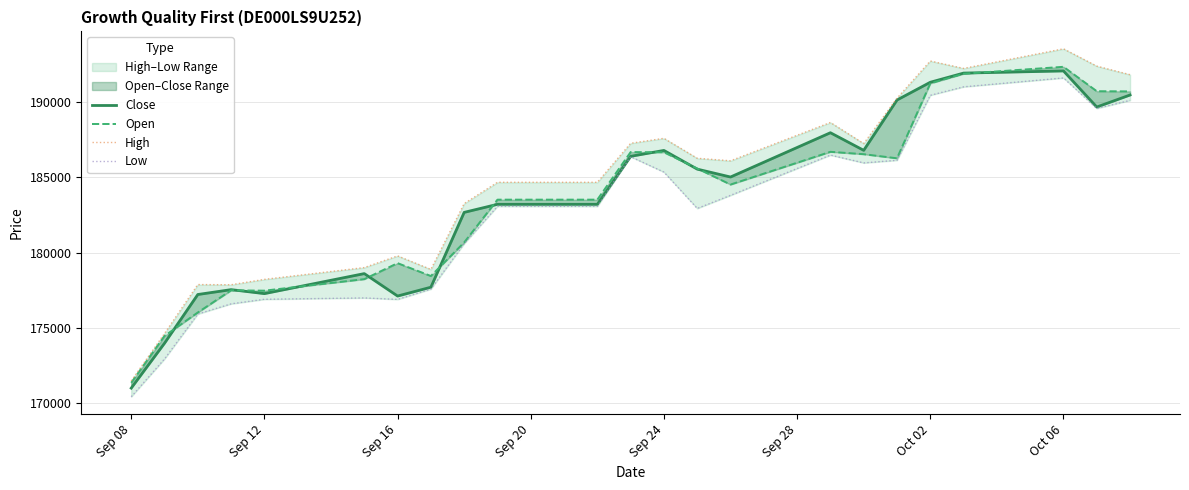

What is the lowest value of the Low series?

170396